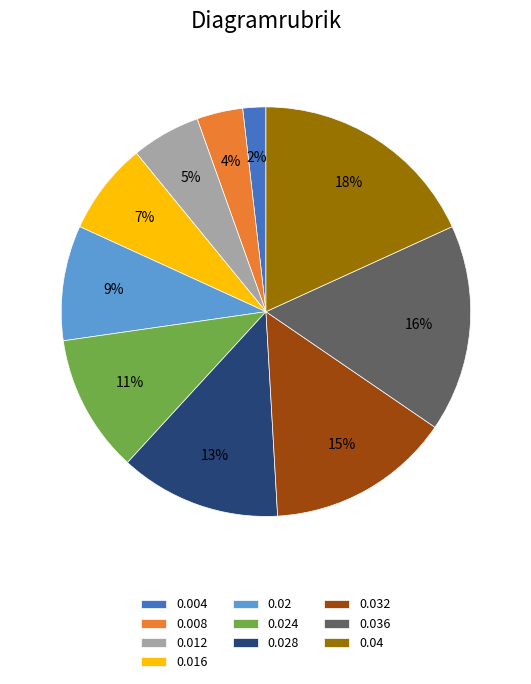

To the nearest percent, what percentage of the pie is 0.04?

18%